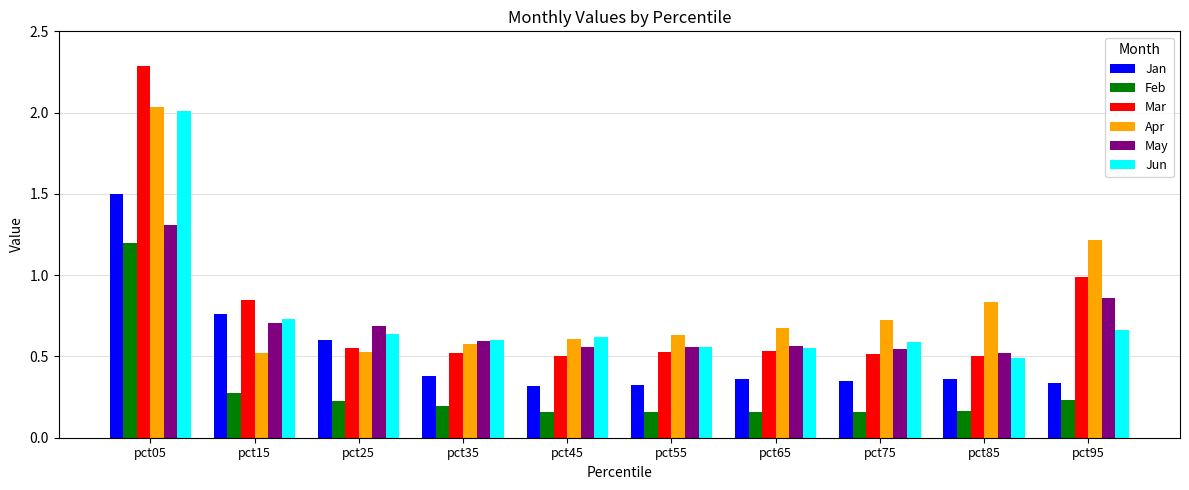

Which category has the lowest value in the May series?

pct85